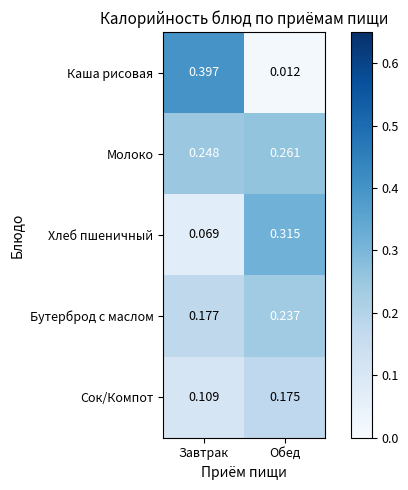

Which category has the highest value across all series?

Завтрак